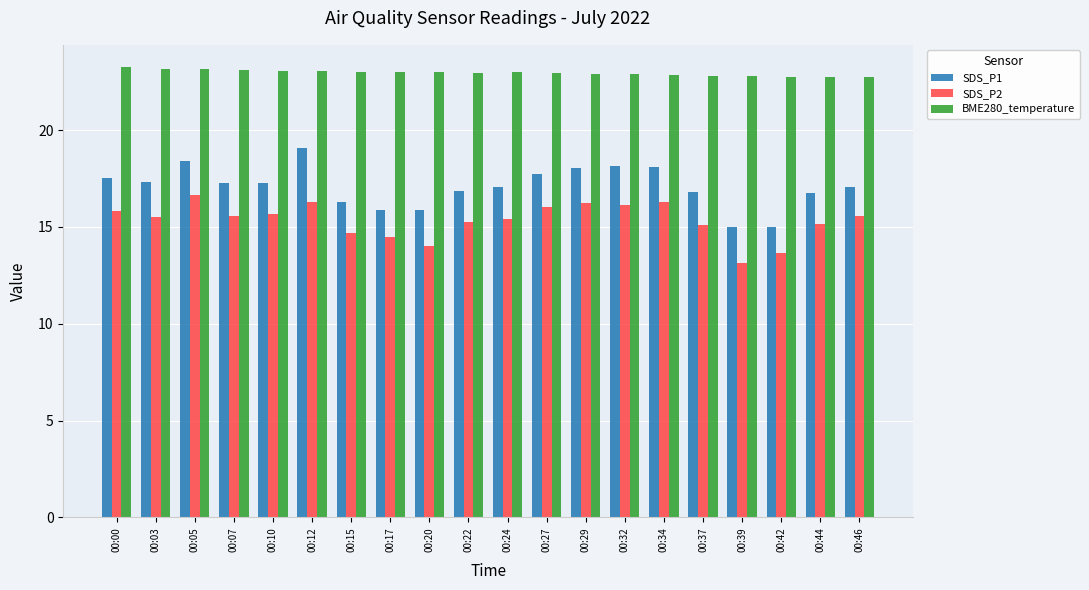

What is the greatest value displayed?

23.2